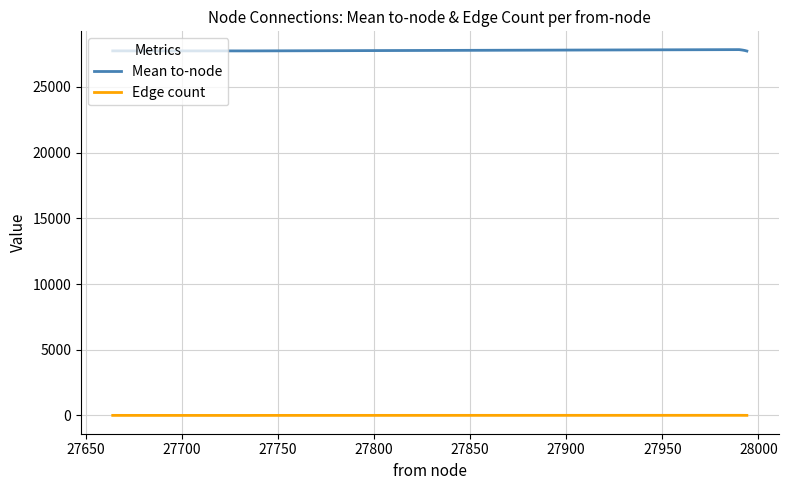

How many Edge count values are between 3 and 8?

6